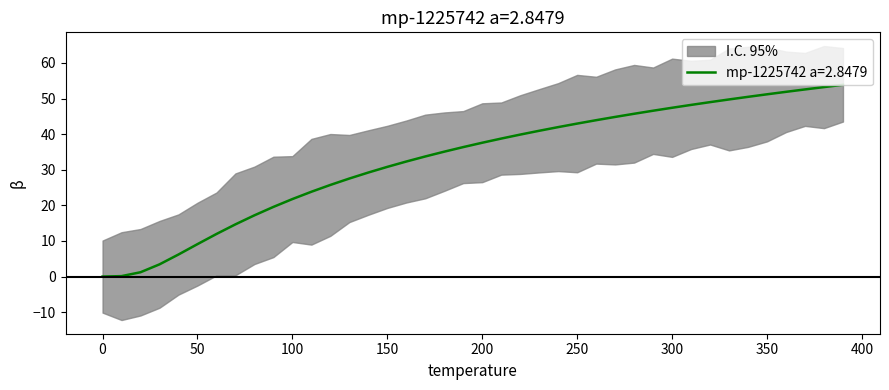

What position from the right is 250.0?

15